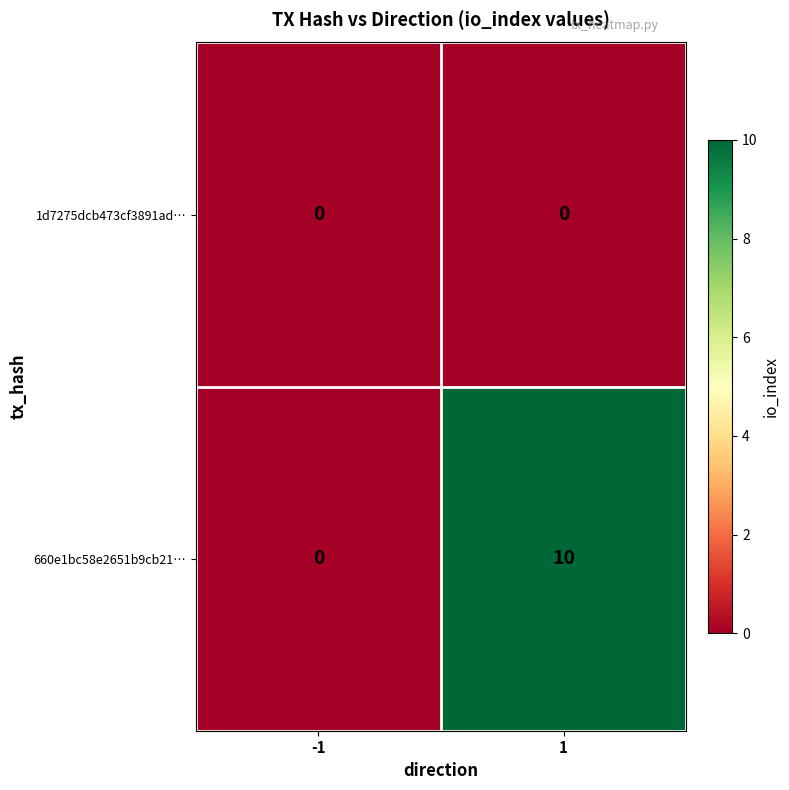

The 660e1bc58e2651b9cb21… series shows 14 at 1. True or false?

False